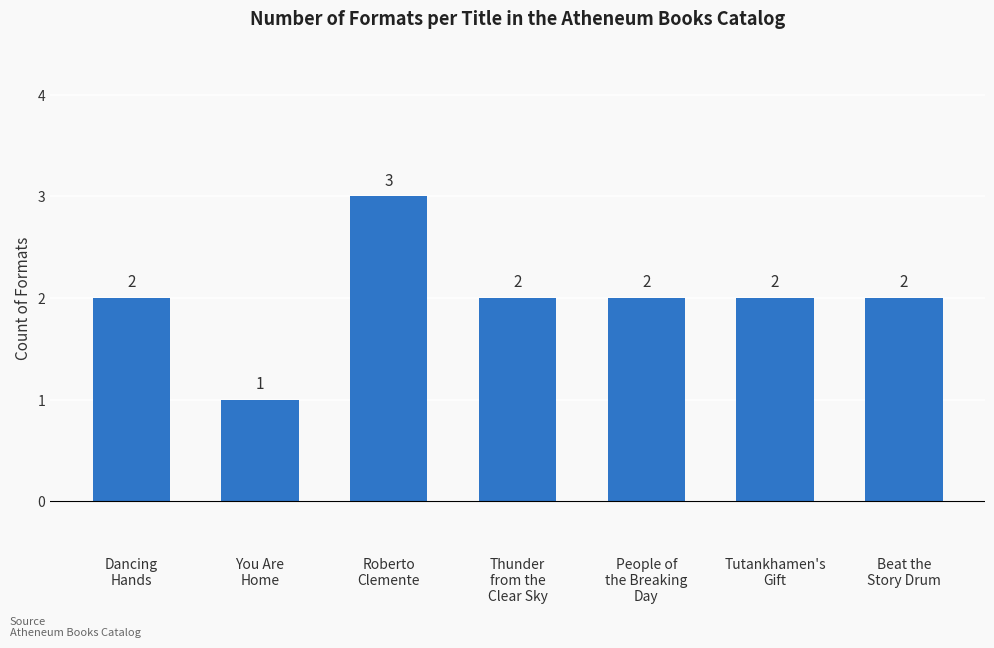

Read the value at Beat the
Story Drum.

2